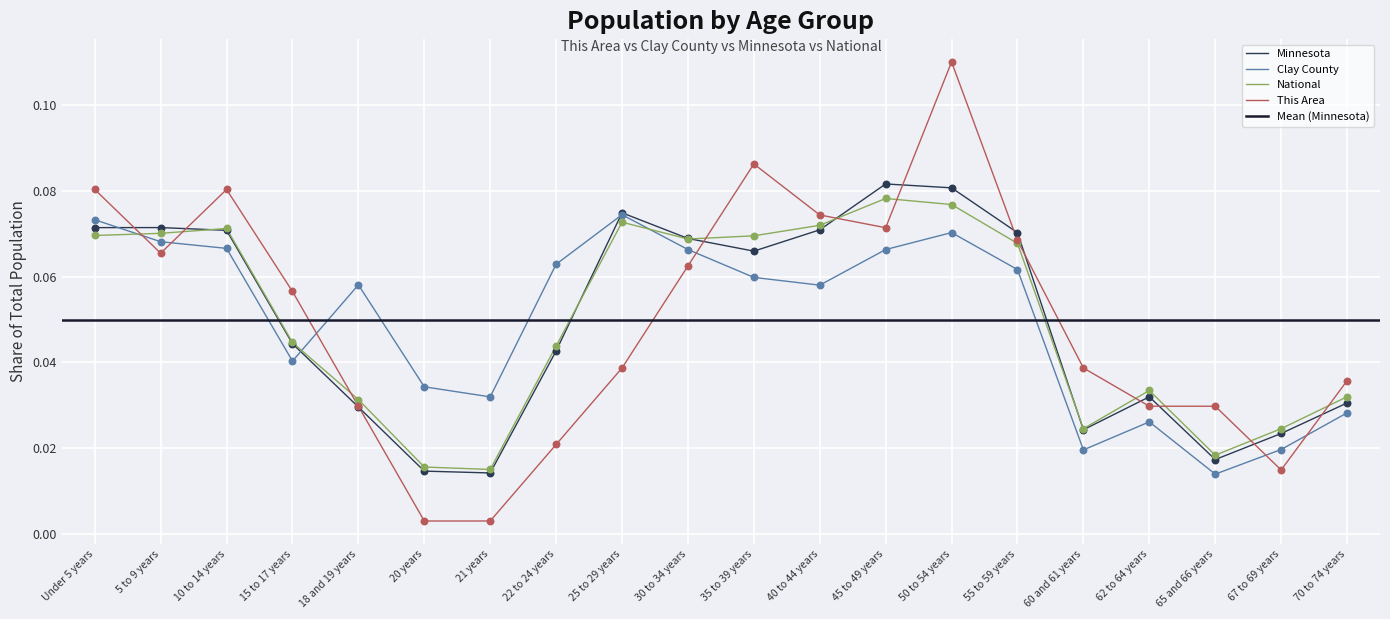

What is the total value across all series at 25 to 29 years?

0.3